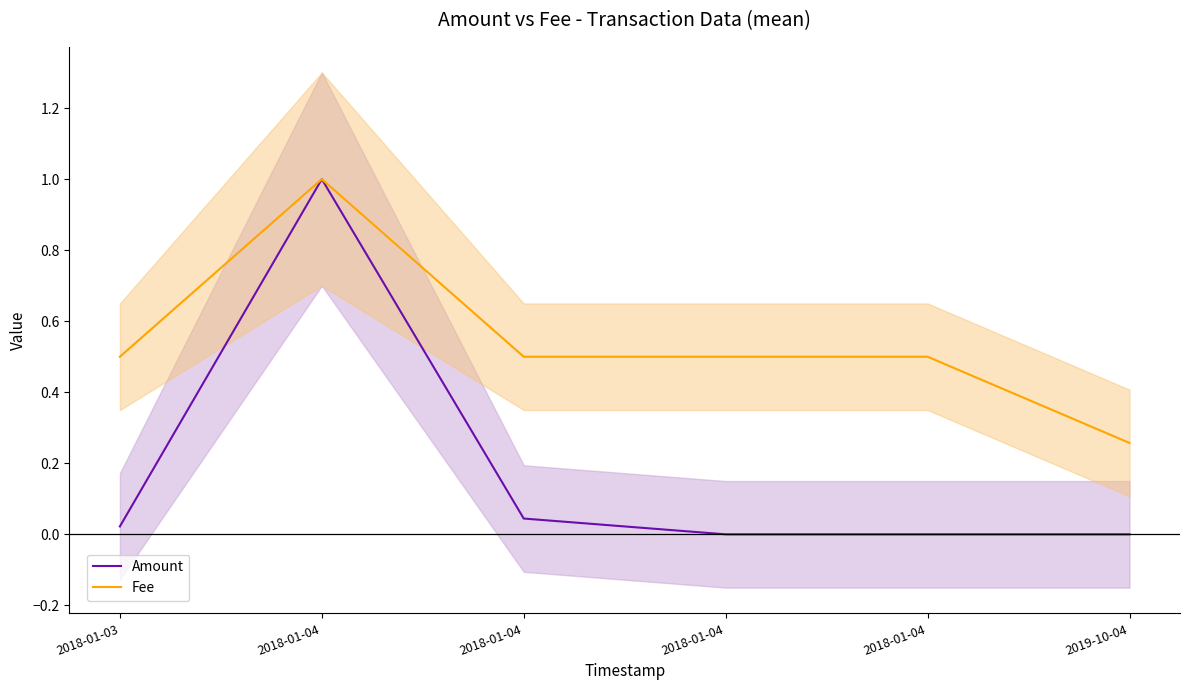

What is the sum of all Fee values?

3.3